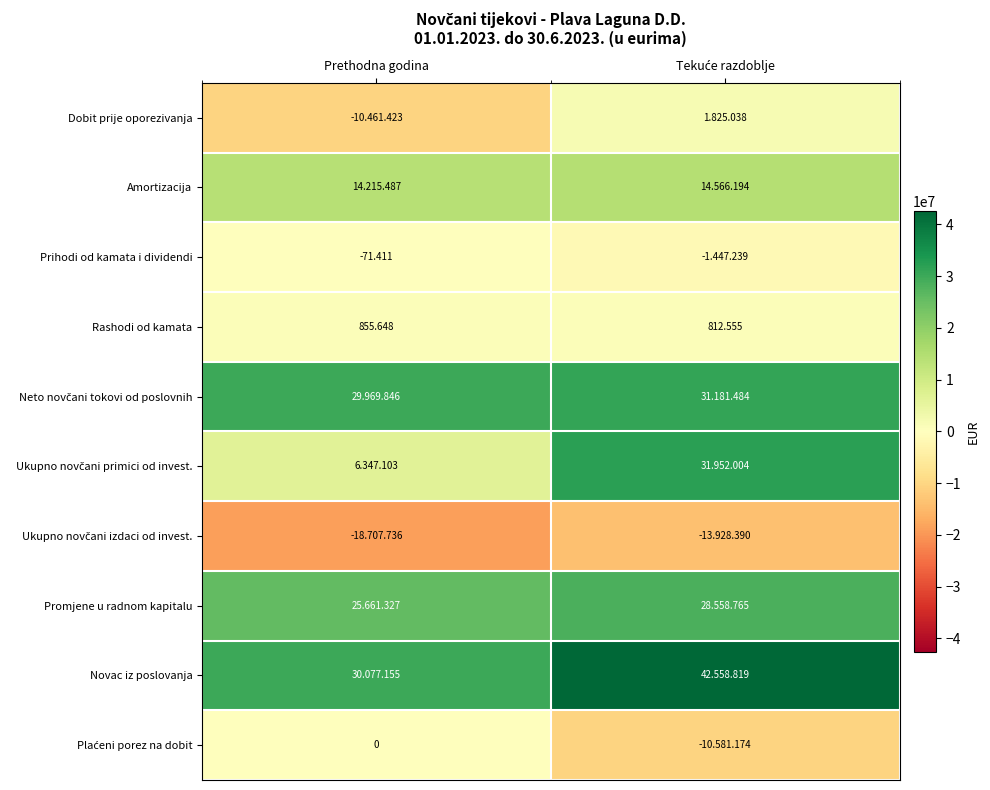

Which series has the largest total across all categories?

Novac iz poslovanja